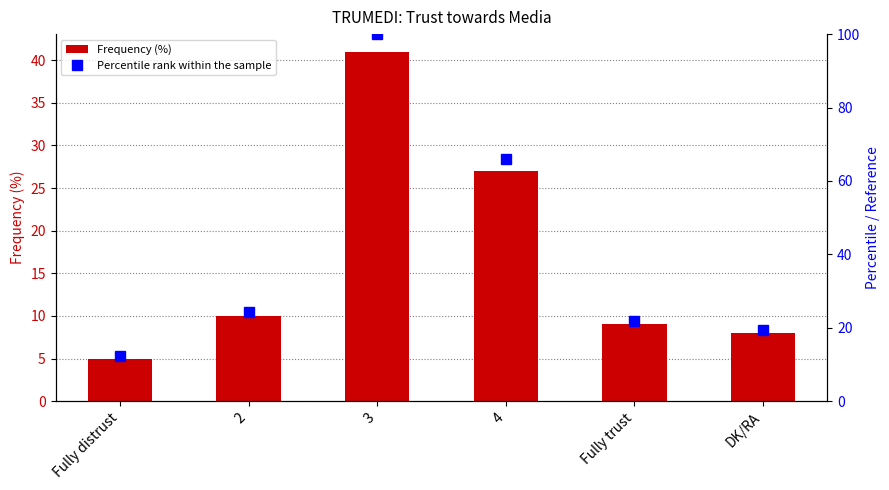

What are all the series names shown in the legend?

Frequency (%), Percentile rank within the sample